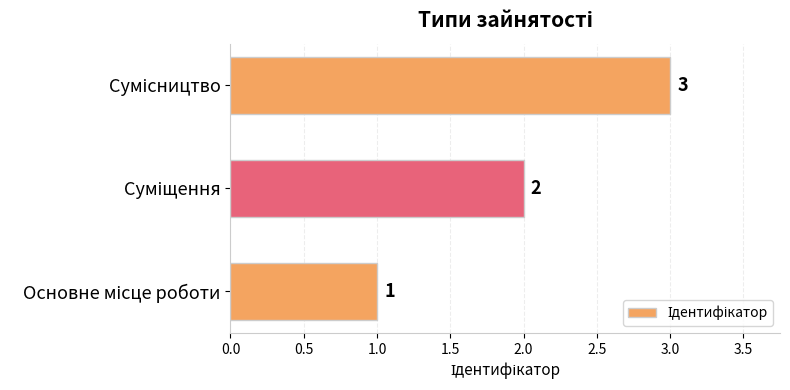

What is the greatest value displayed?

3